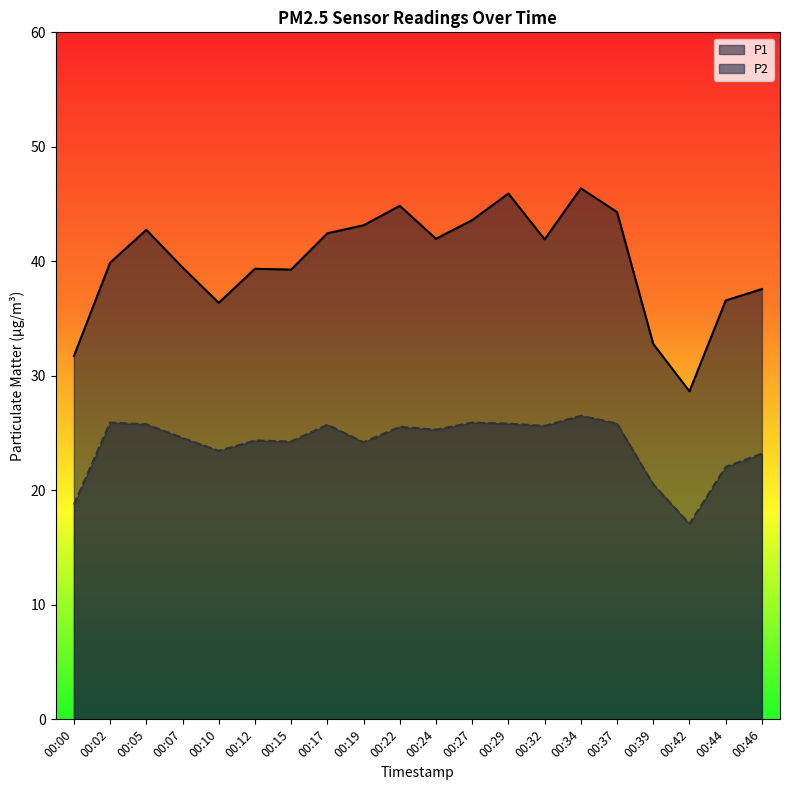

At which category is the sum across all series the highest?

00:34